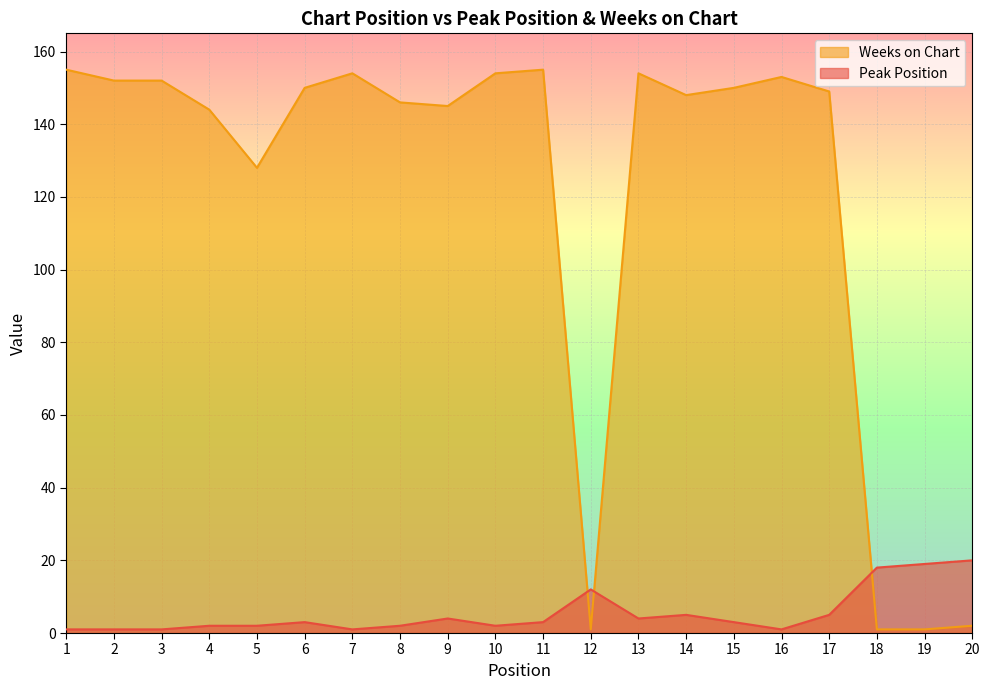

What is the difference between the Weeks on Chart values at 11 and 17?

6